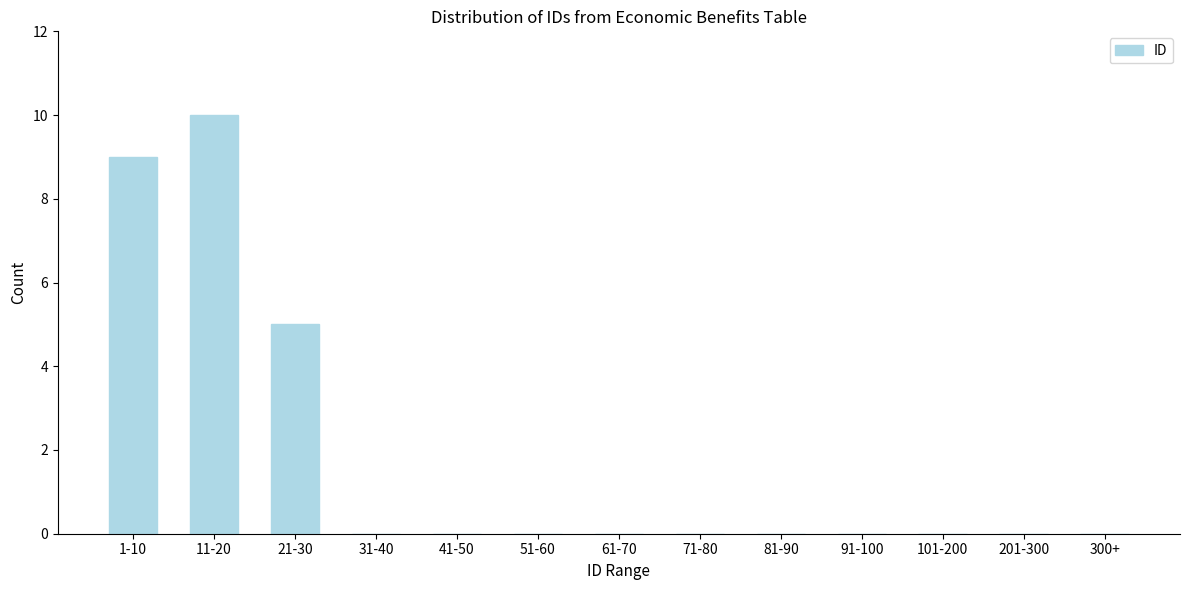

Reading left to right, transcribe all the data shown in this chart.

1-10=9	11-20=10	21-30=5	31-40=0	41-50=0	51-60=0	61-70=0	71-80=0	81-90=0	91-100=0	101-200=0	201-300=0	300+=0